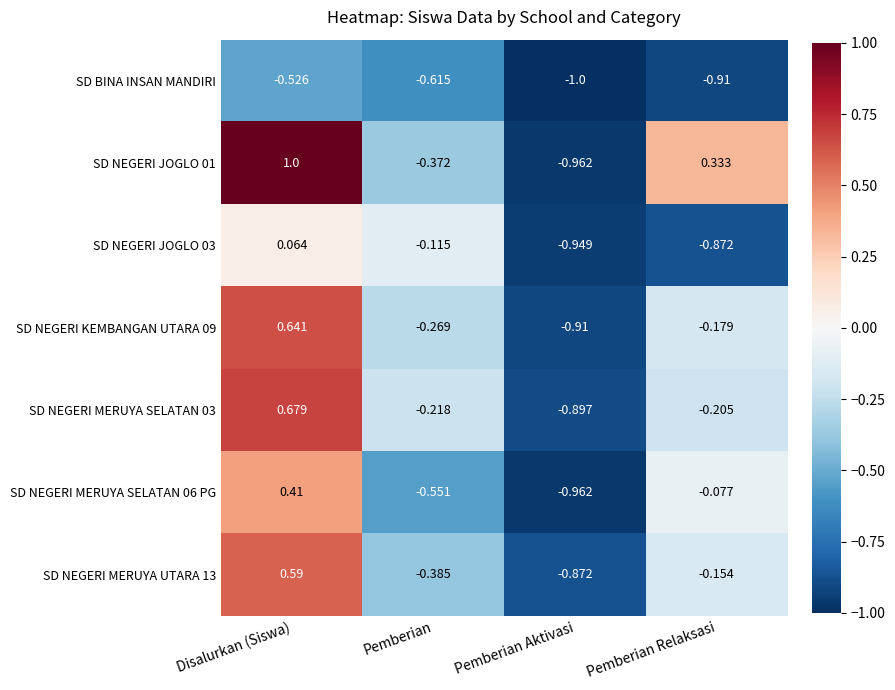

Where does the SD NEGERI MERUYA SELATAN 03 series first go above 0?

Disalurkan (Siswa)